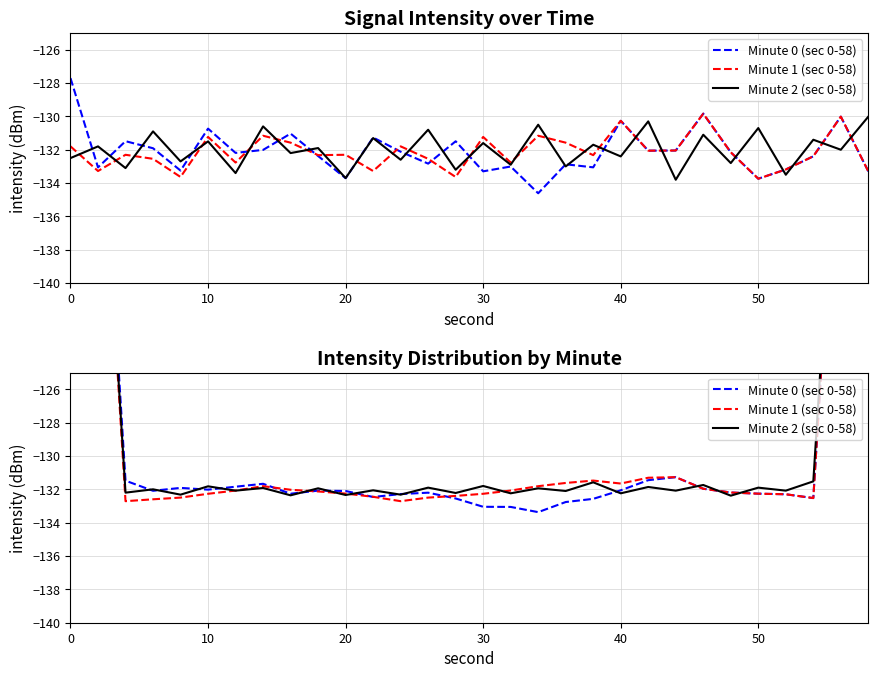

What are all the series names shown in the legend?

Minute 0 (sec 0-58), Minute 1 (sec 0-58), Minute 2 (sec 0-58)